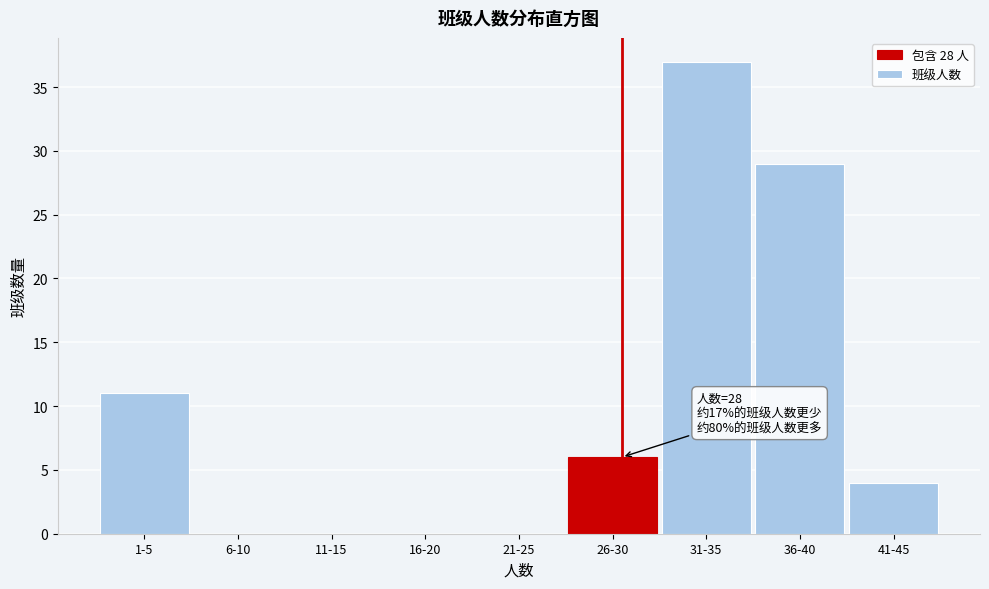

Reading right to left, extract all data points from this chart.

41-45=4	36-40=29	31-35=37	26-30=6	21-25=0	16-20=0	11-15=0	6-10=0	1-5=11